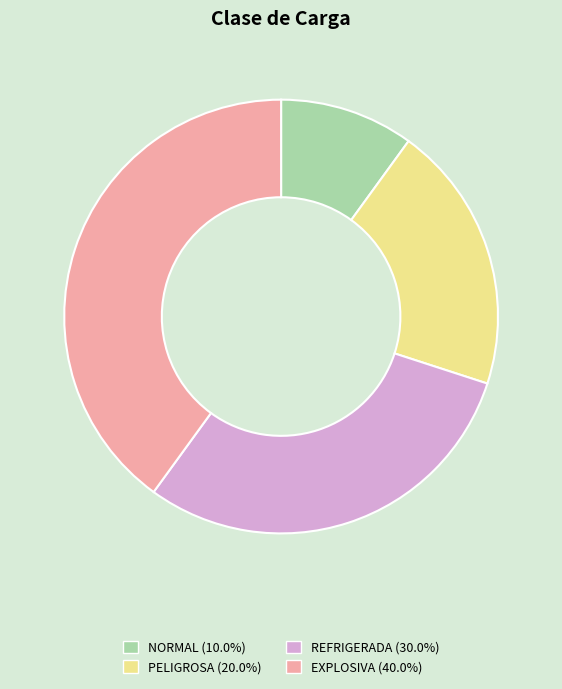

What is the ratio of the value at EXPLOSIVA to the value at PELIGROSA?

2.0